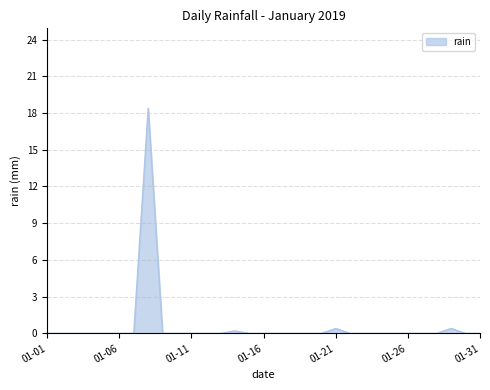

What is the maximum value shown in the chart?

18.4